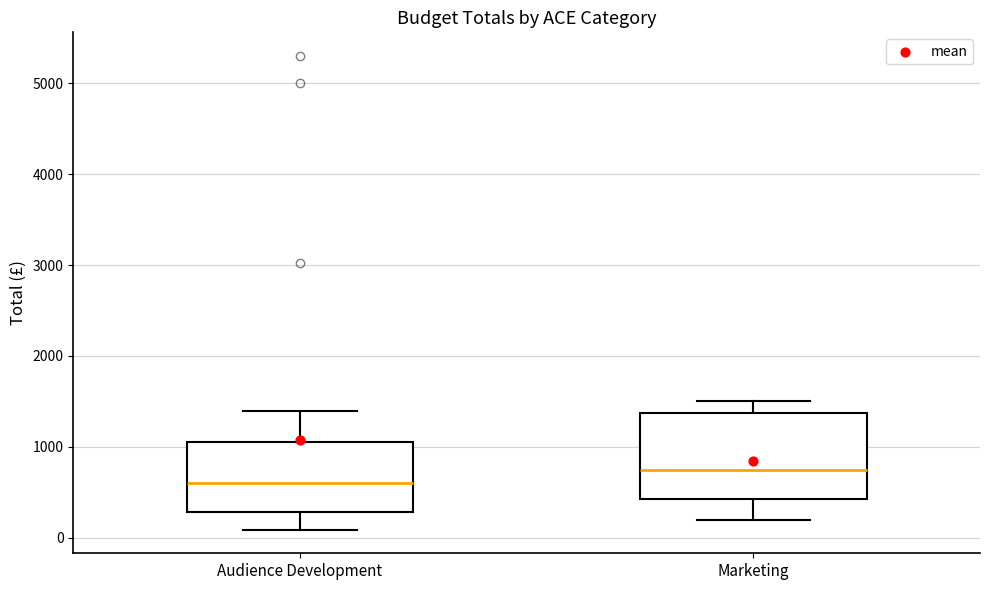

Reading left to right, transcribe this box plot: for each box, give where its median line is, the range the box spans, and where its two whiskers end, as read against the y-axis. The values are not printed on the chart, so give them approximately, as read against the axis.

Audience Development: median 600, box 300 to 1100, whiskers 100 to 1400
Marketing: median 800, box 400 to 1400, whiskers 200 to 1500